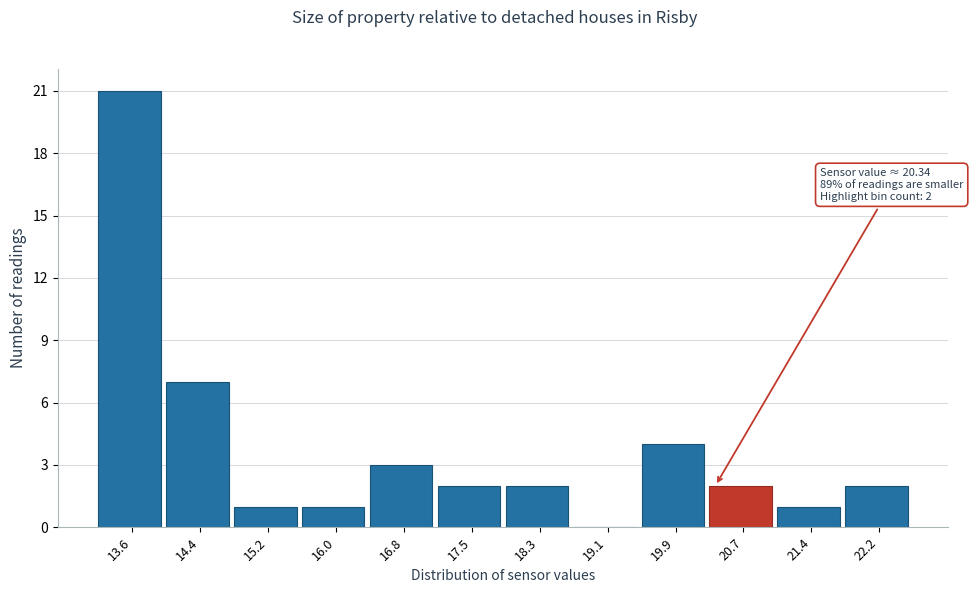

Over which range of the x-axis is the bar tallest?

13.3 to 14.0